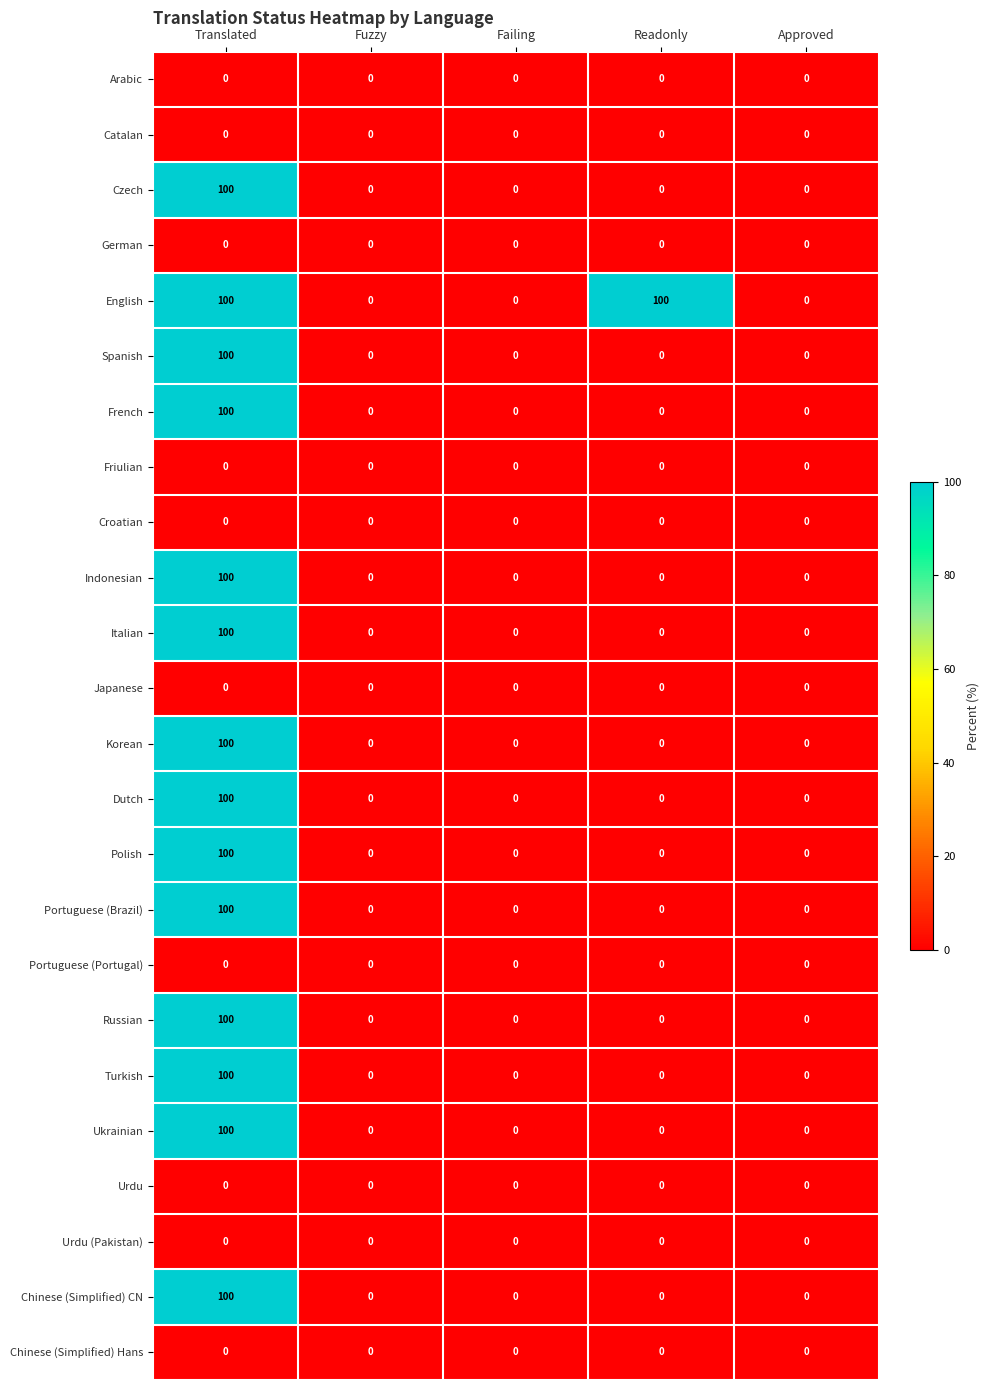

Rank the series at Failing from highest to lowest value.

Arabic, Catalan, Czech, German, English, Spanish, French, Friulian, Croatian, Indonesian, Italian, Japanese, Korean, Dutch, Polish, Portuguese (Brazil), Portuguese (Portugal), Russian, Turkish, Ukrainian, Urdu, Urdu (Pakistan), Chinese (Simplified) CN, Chinese (Simplified) Hans